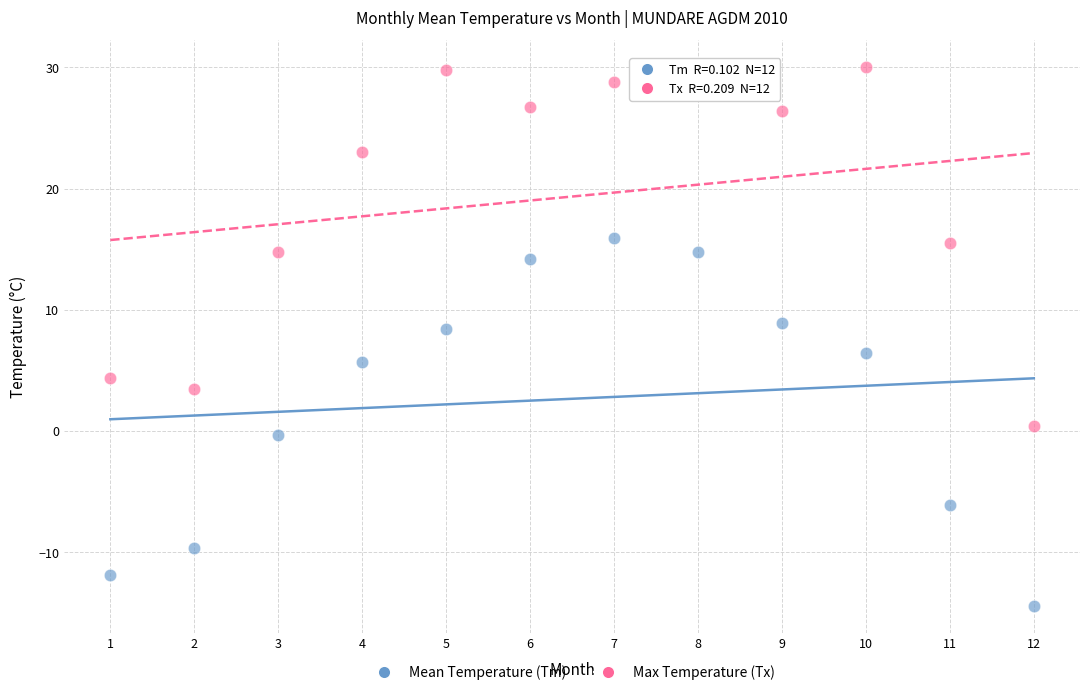

Which series contains the highest Y value?

Max Temperature (Tx)